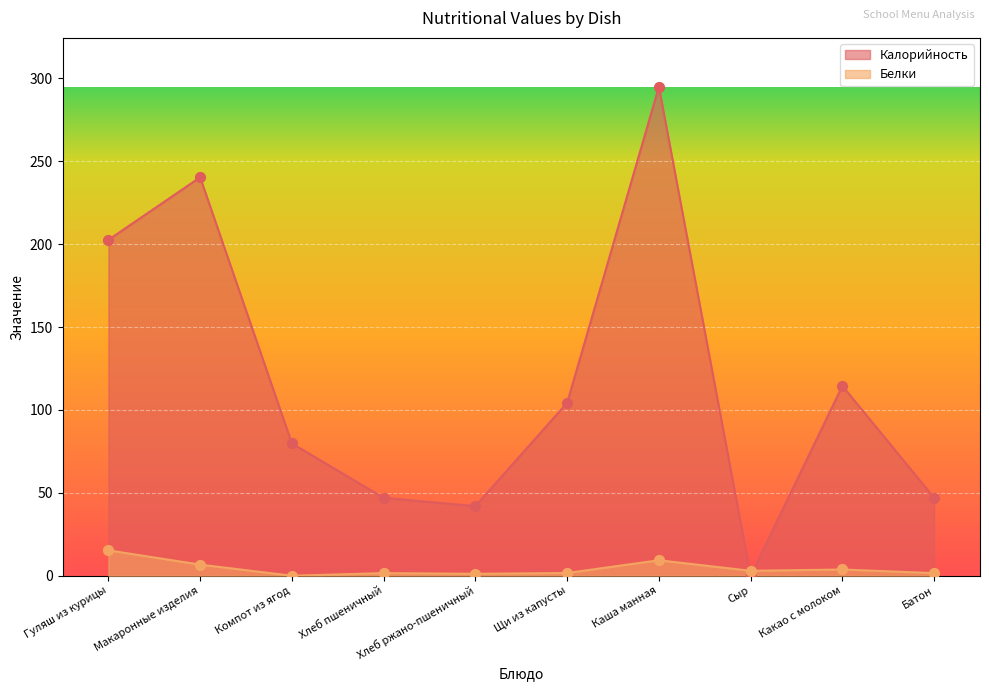

Which series reaches the maximum Y coordinate?

Калорийность